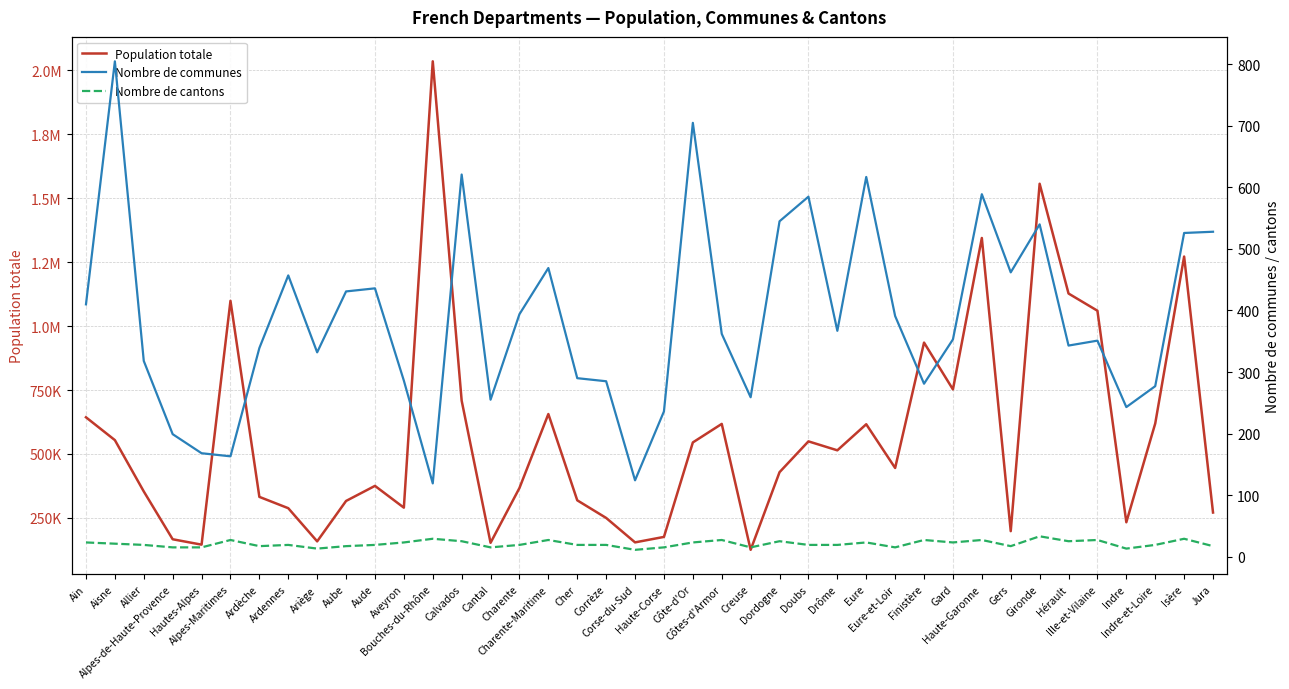

The Nombre de cantons series shows 29 at Bouches-du-Rhône. True or false?

True